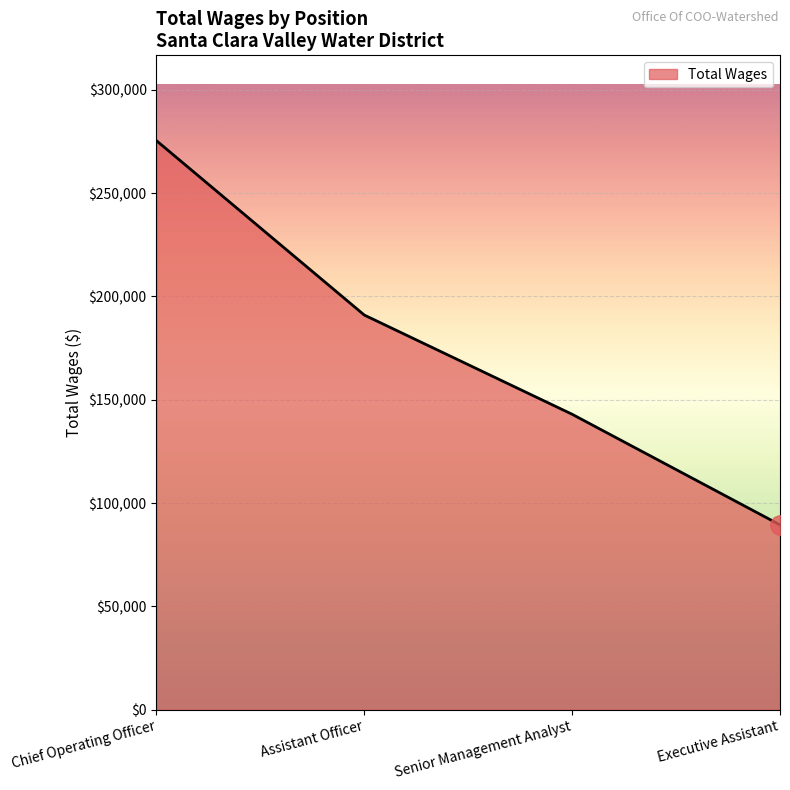

Where does the data first go above 190983?

Chief Operating Officer